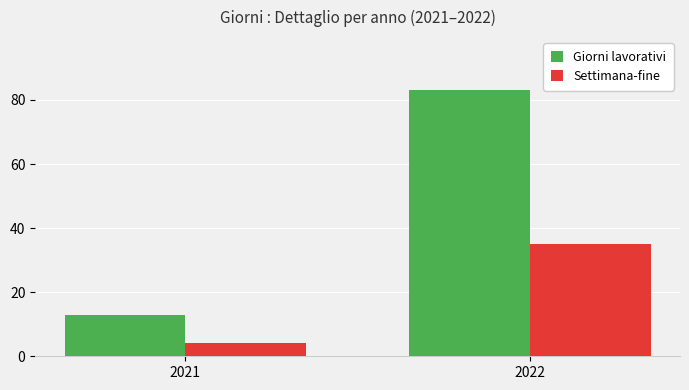

Are the bars grouped side by side (vs. stacked)?

Yes